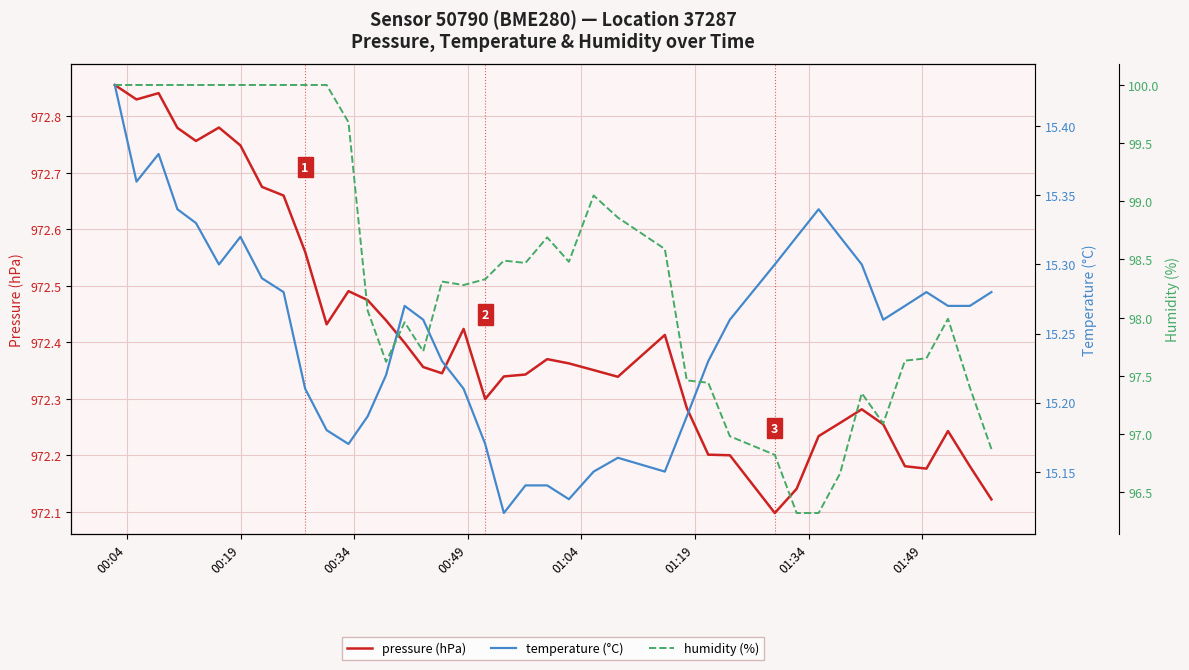

Is this an area chart (filled region under the line)?

No